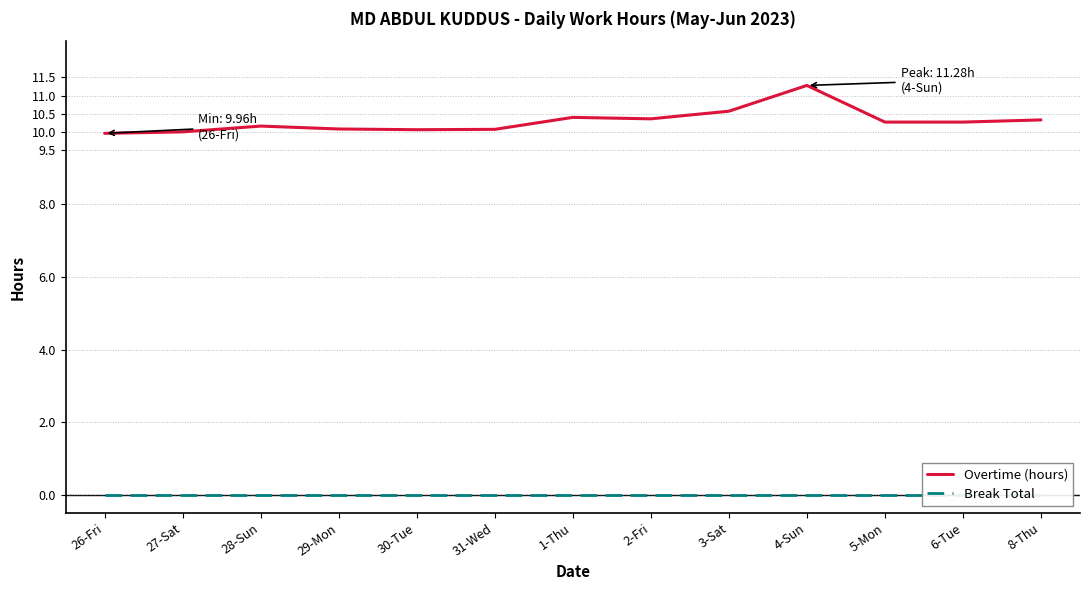

At which label does Break Total reach its minimum?

26-Fri